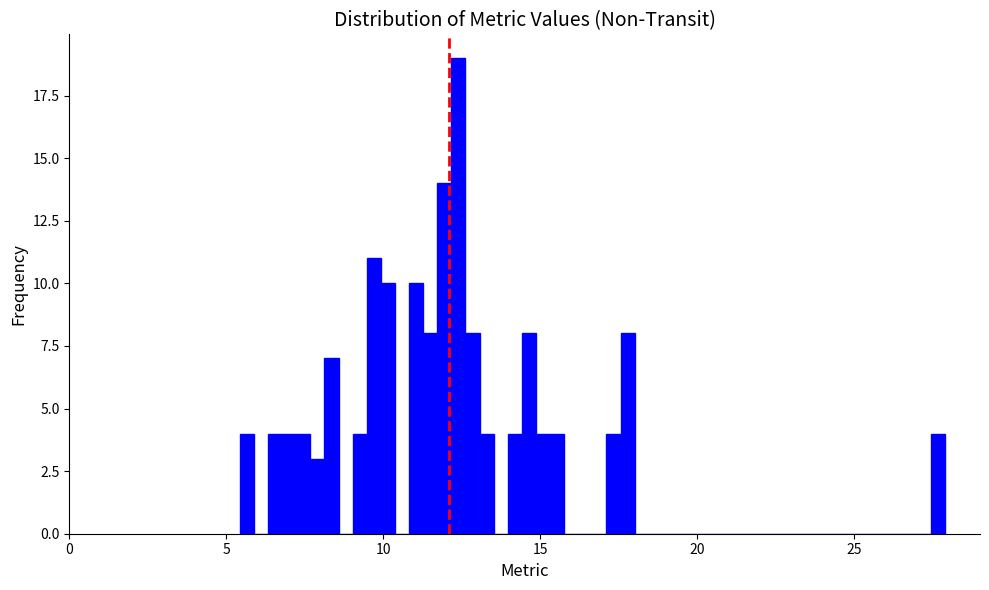

Read against the x-axis, roughly where is the centre of the tallest bar?

12.5